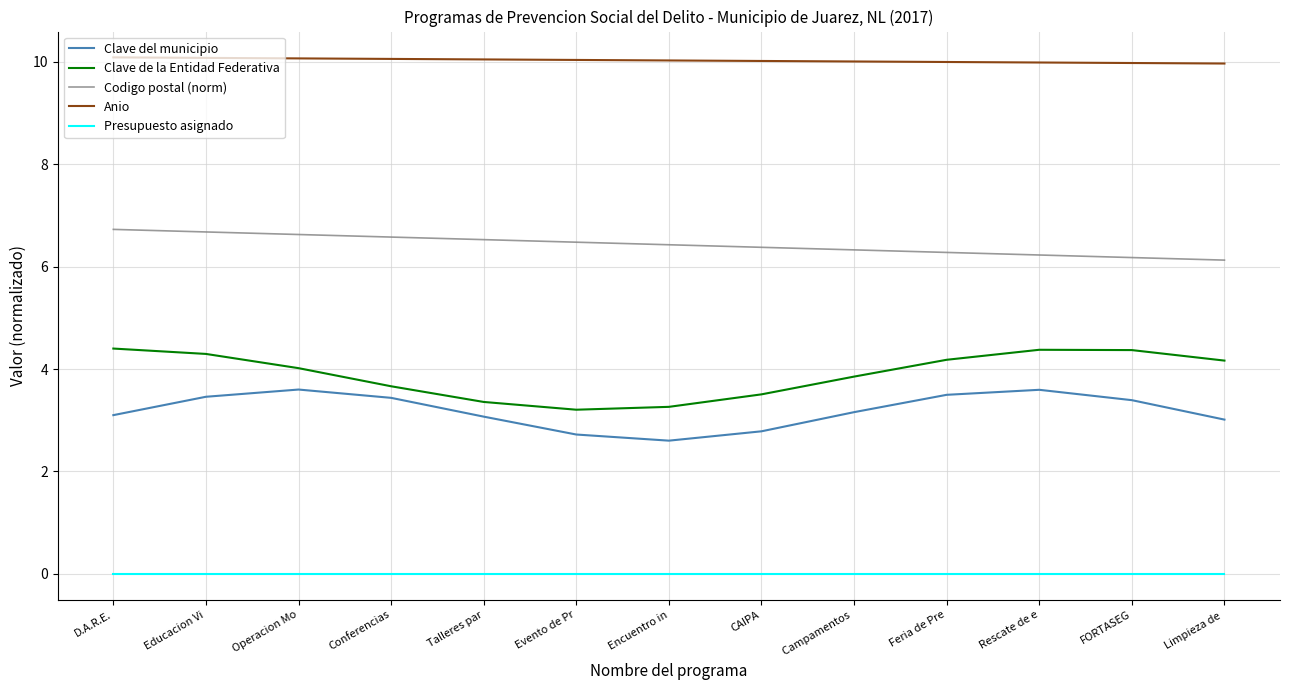

How many lines are shown in the chart?

5